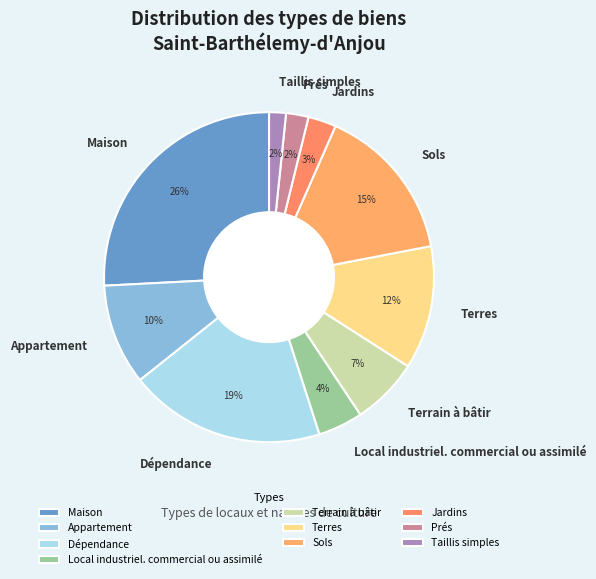

What is the largest slice in the pie chart?

Maison